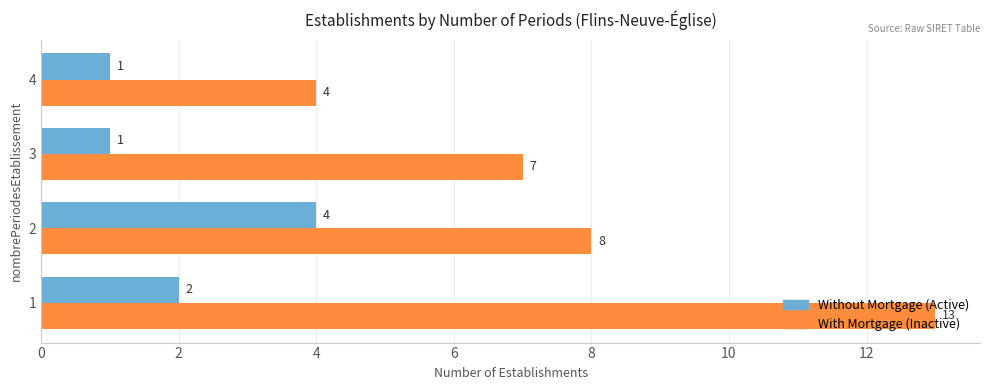

What is the total value across all series at 3?

8